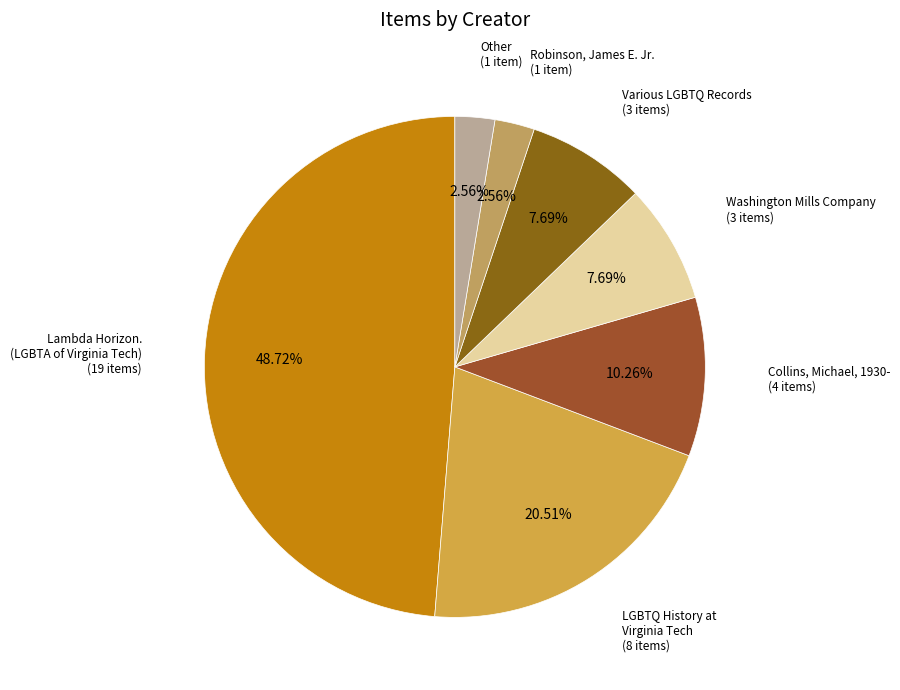

How many segments does this pie chart have?

7